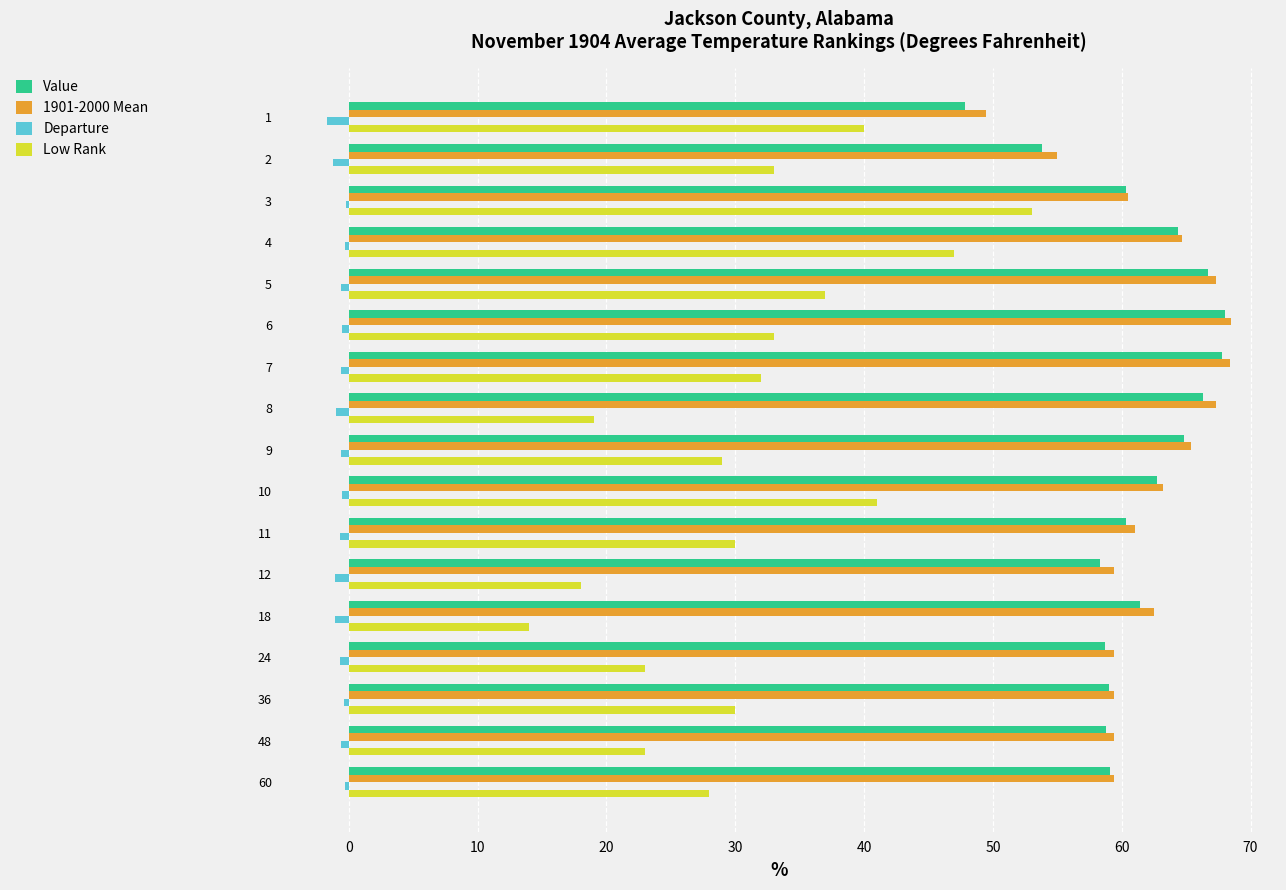

What is the maximum value shown in the chart?

68.5